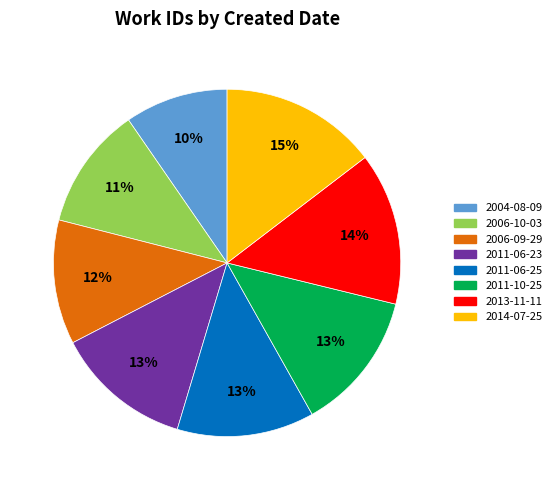

How many slices are in this pie chart?

8